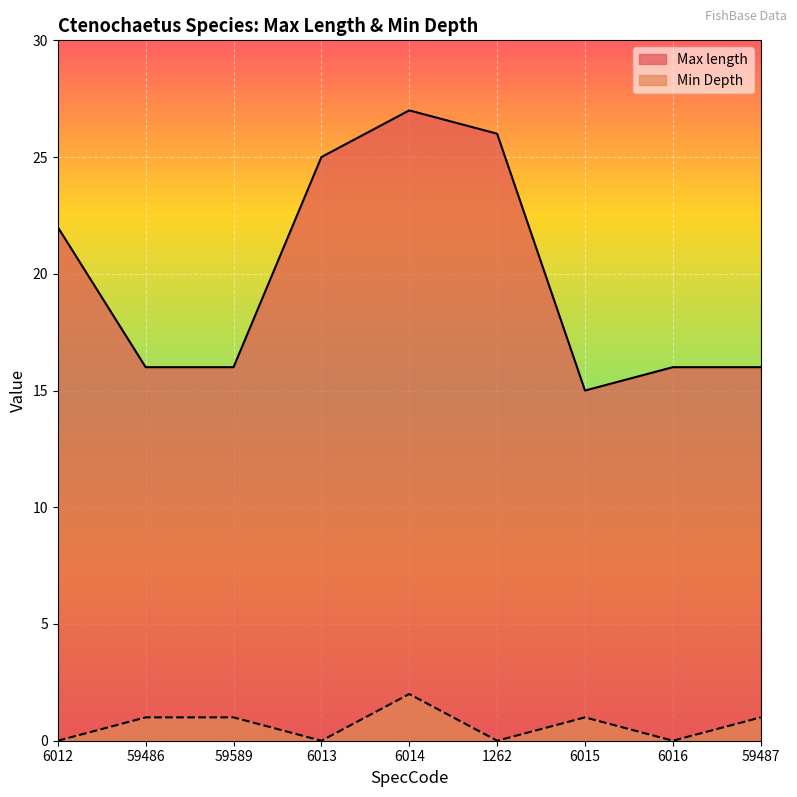

How many Min Depth values are between 0 and 1?

8